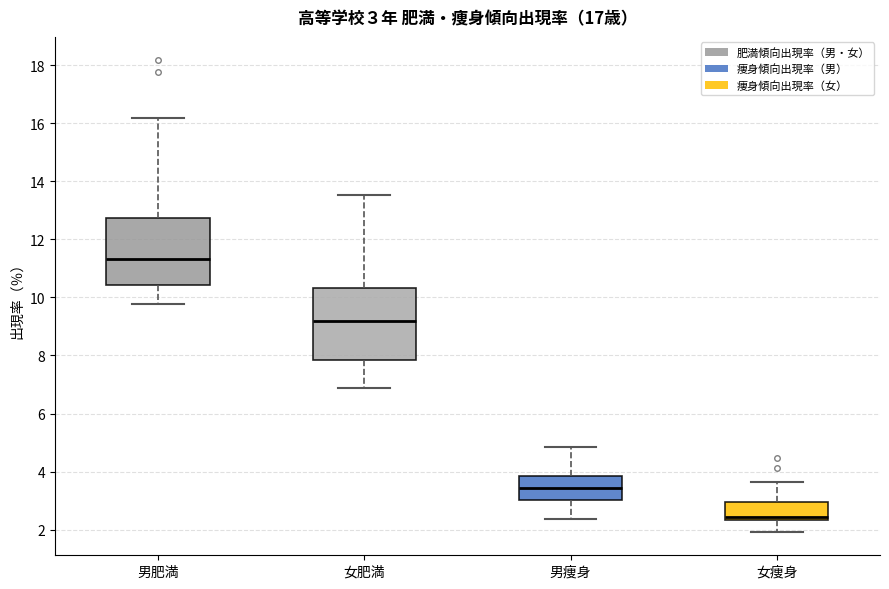

Which box's median line is the highest?

男肥満